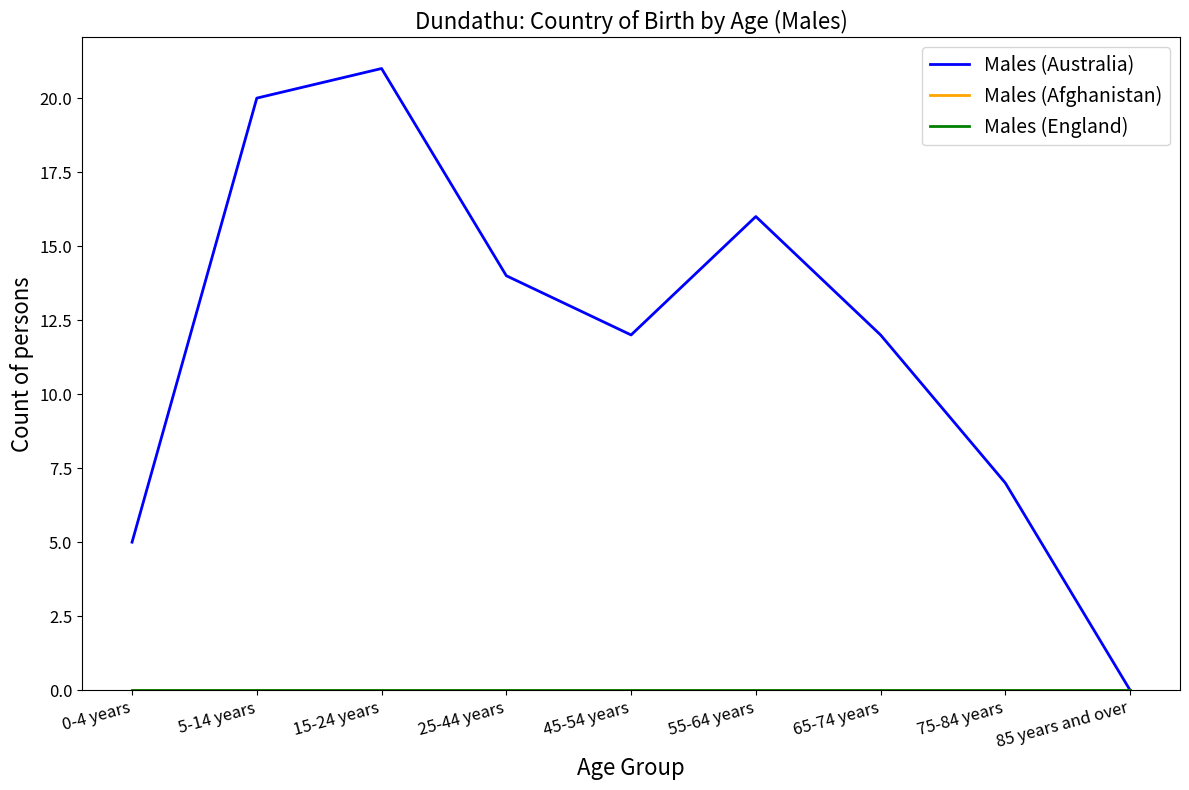

Which series has the largest range (max minus min)?

Males (Australia)